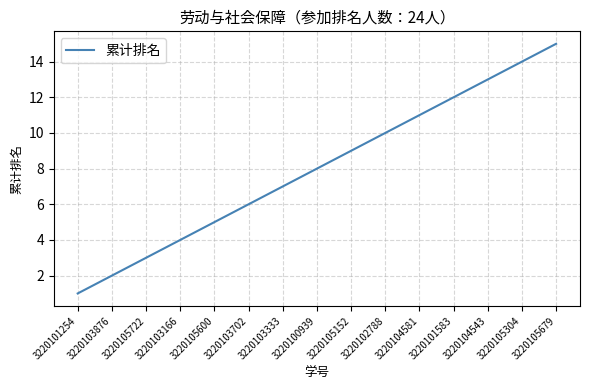

True or false: the data shows 4 at 3220103166.

True